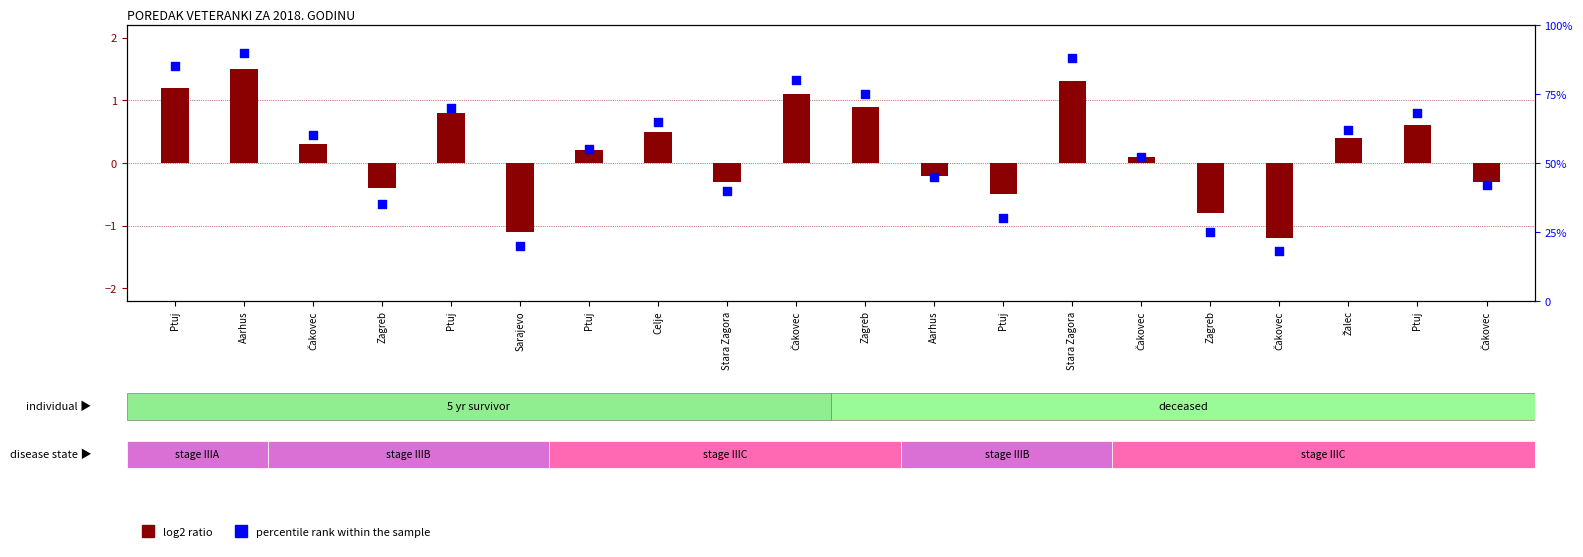

What are all the series names shown in the legend?

log2 ratio, percentile rank within the sample